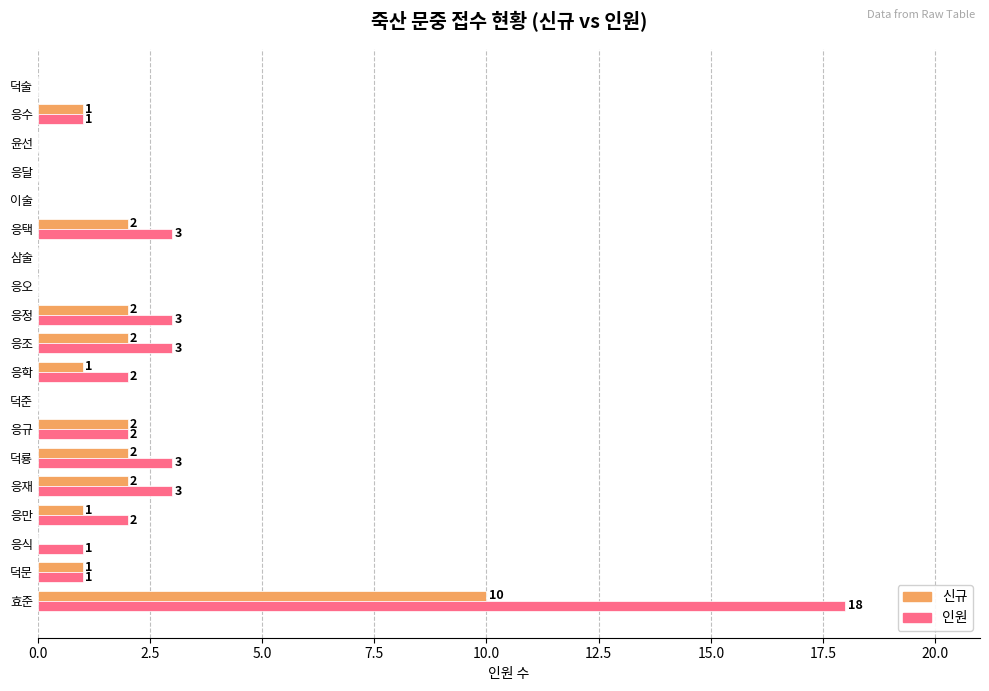

Is it true that 신규 equals 3 at 효준?

False